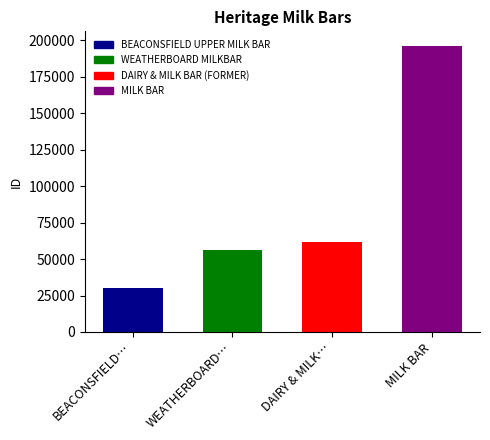

What is the approximate value at MILK BAR?

196378